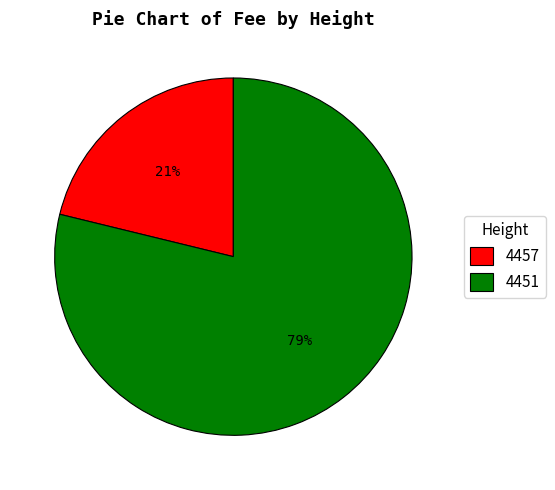

What percentage is the 4457 slice, to the nearest percent?

21%